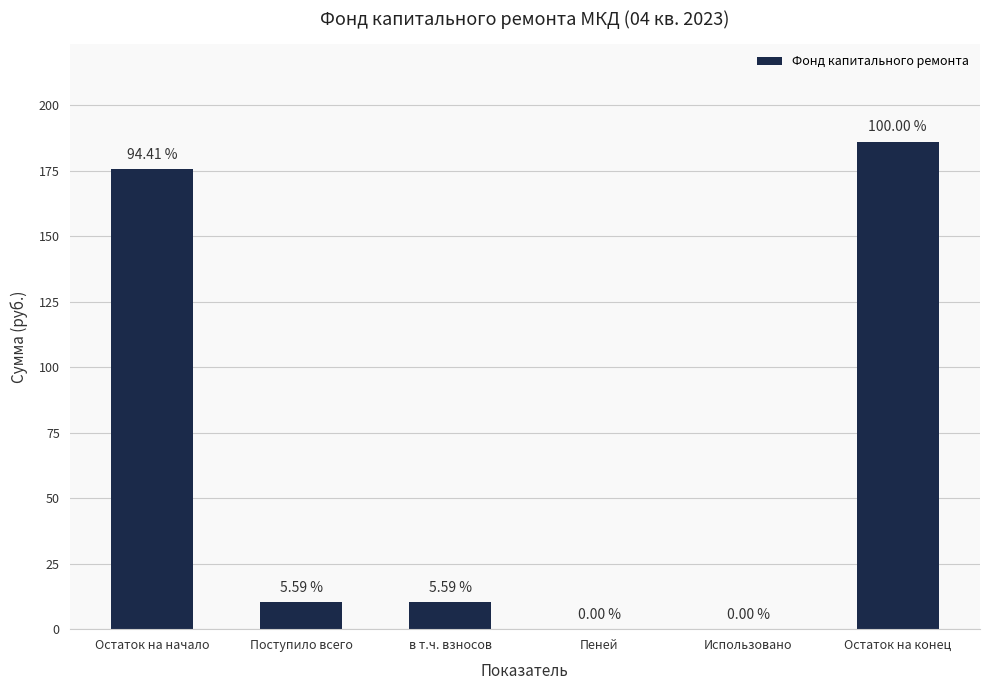

Are the bars horizontal?

No